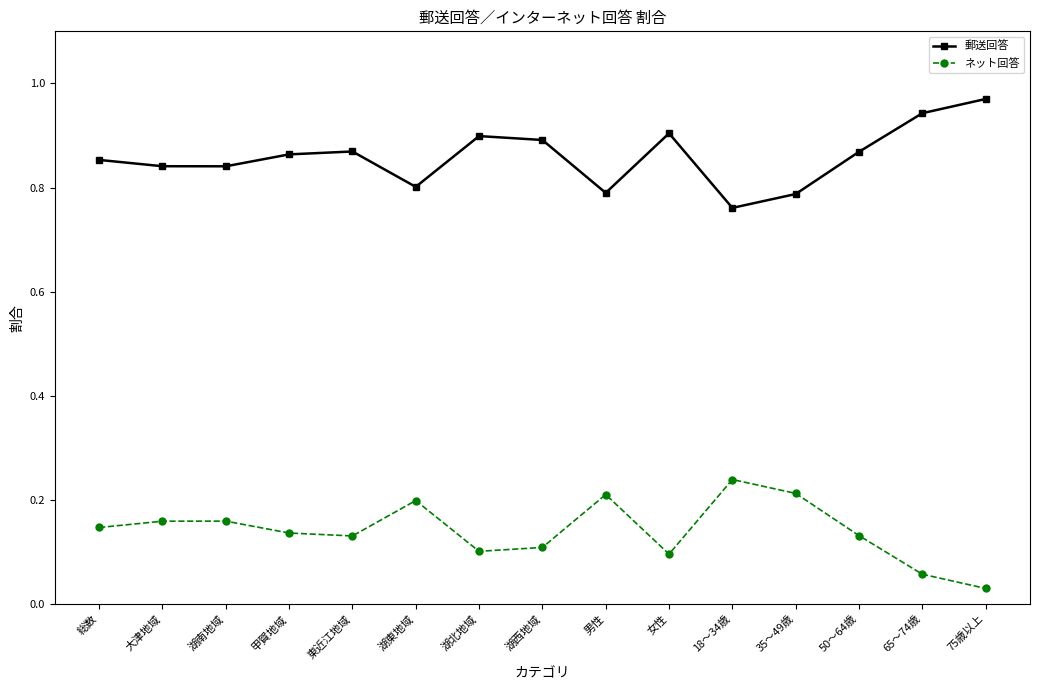

List the series in order of their overall mean, lowest first.

ネット回答, 郵送回答